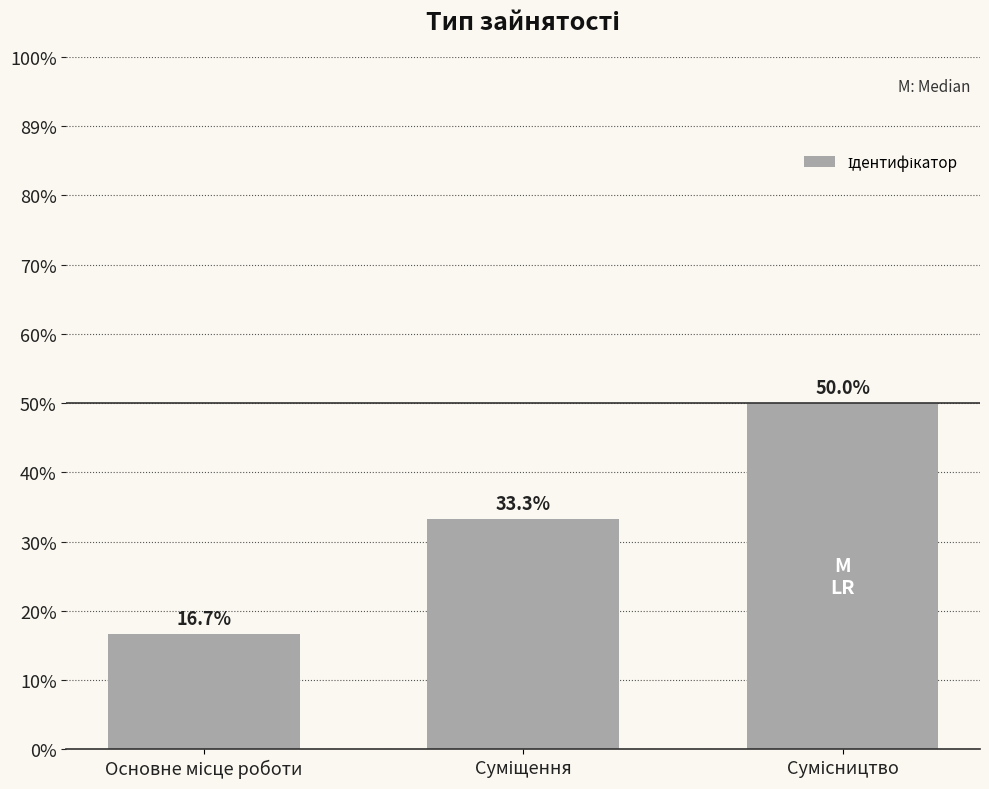

Are the bars horizontal?

No